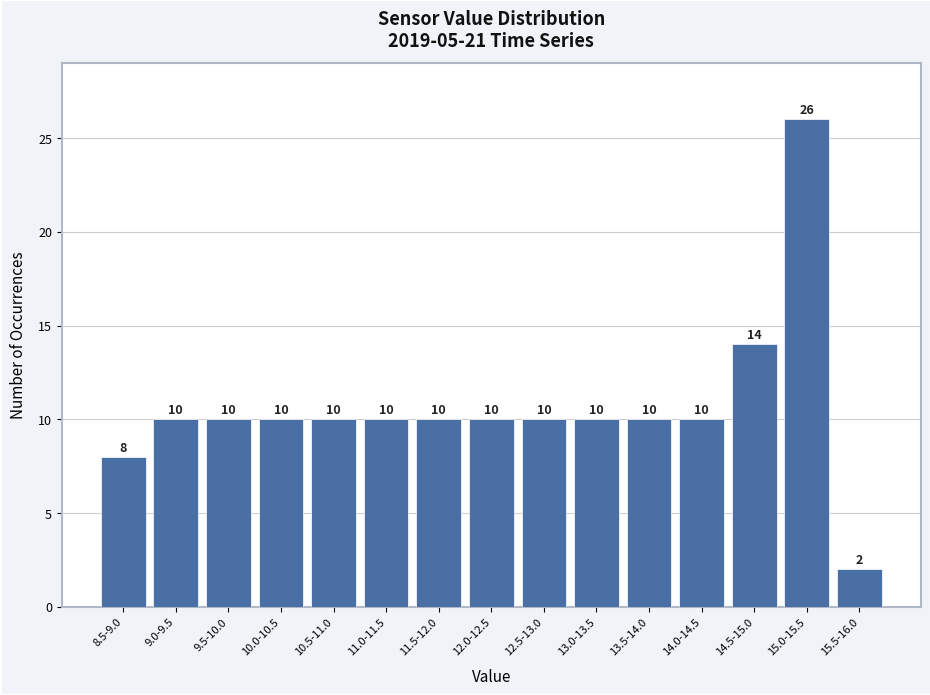

Reading right to left, transcribe all the data shown in this chart.

2	26	14	10	10	10	10	10	10	10	10	10	10	10	8